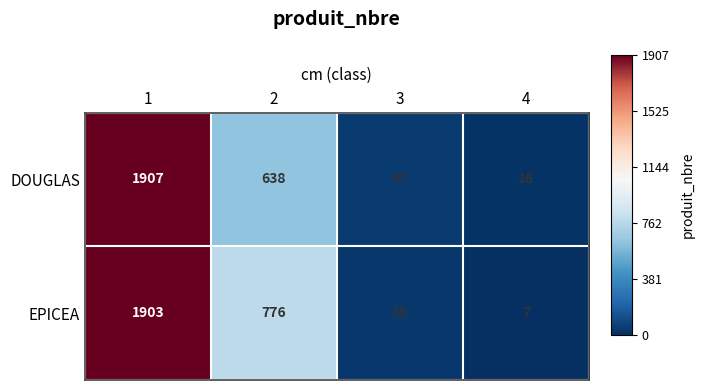

What is the approximate value of EPICEA at 3?

35